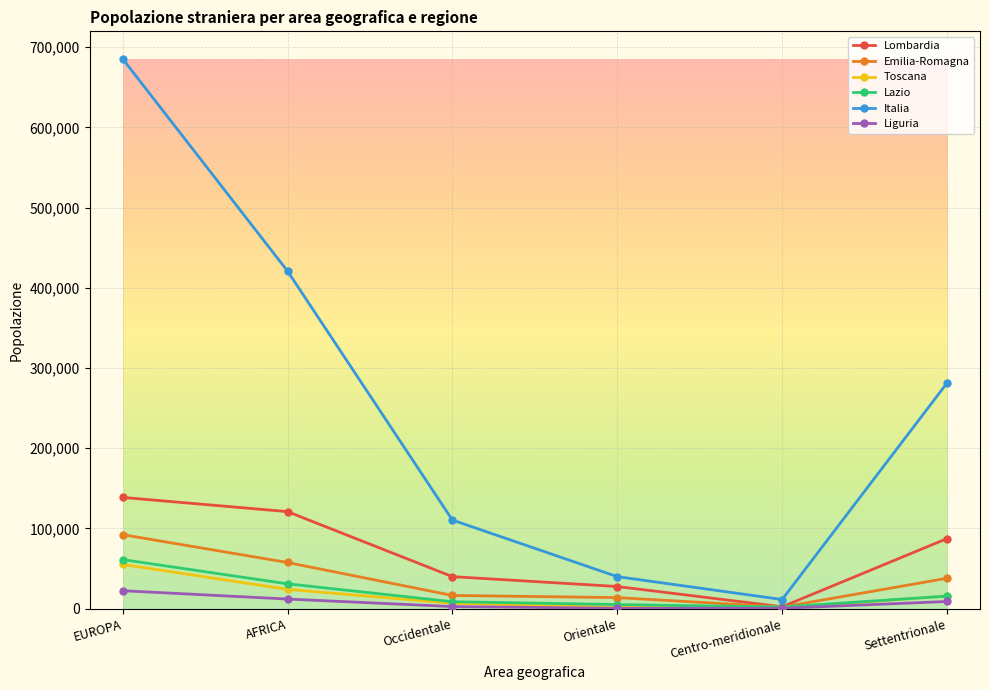

List the labels in order of Italia value, smallest first.

Centro-meridionale, Orientale, Occidentale, Settentrionale, AFRICA, EUROPA